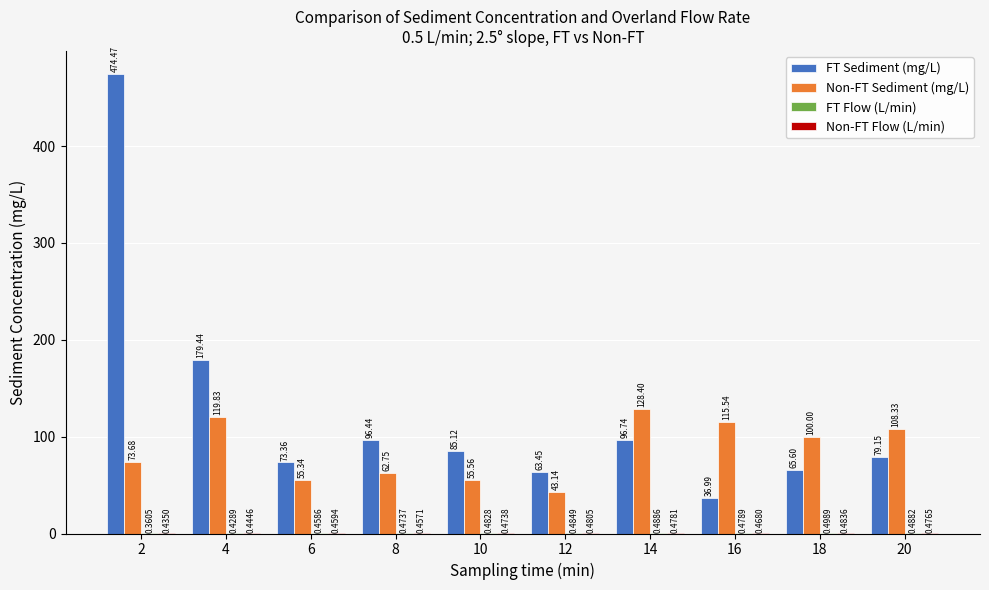

The FT Sediment (mg/L) series shows 63.5 at 12. True or false?

True